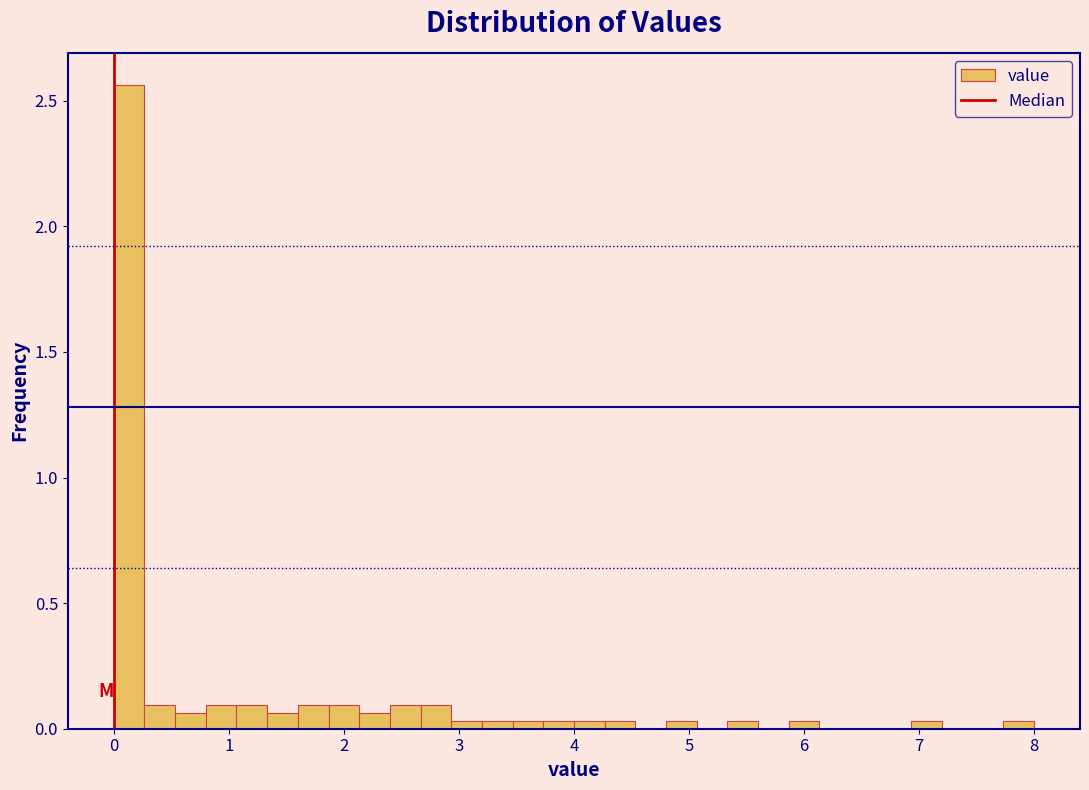

Around what value on the x-axis is the tallest bar? Give the approximate position of its centre, as read against the axis.

0.1